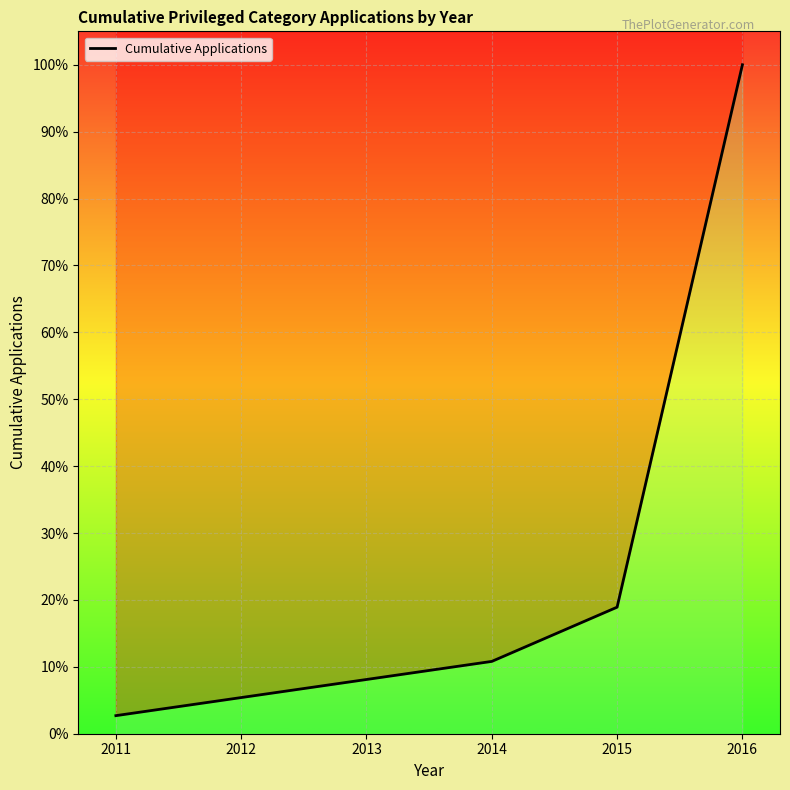

Does the chart display data point markers on the line(s)?

No